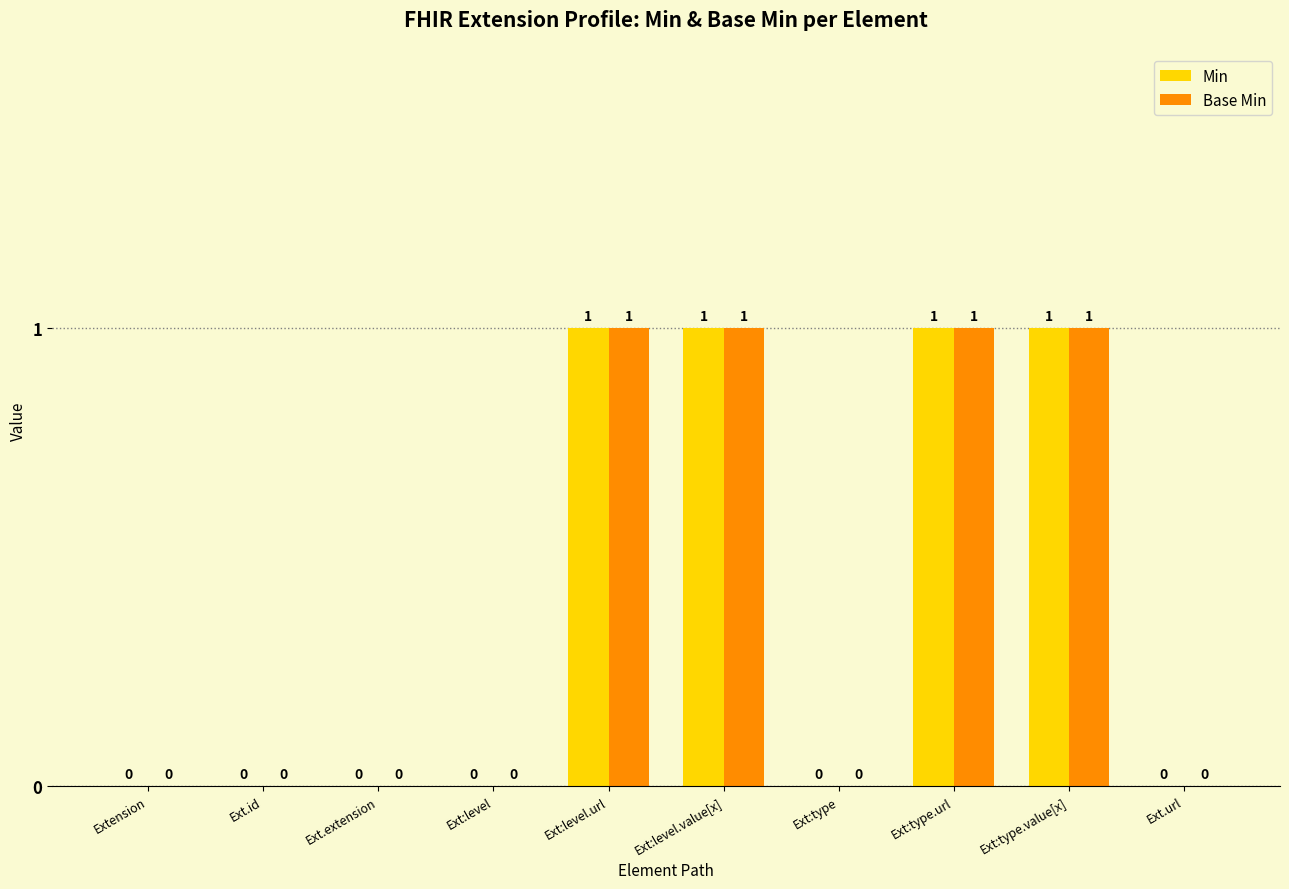

What is the sum of all Base Min values?

4